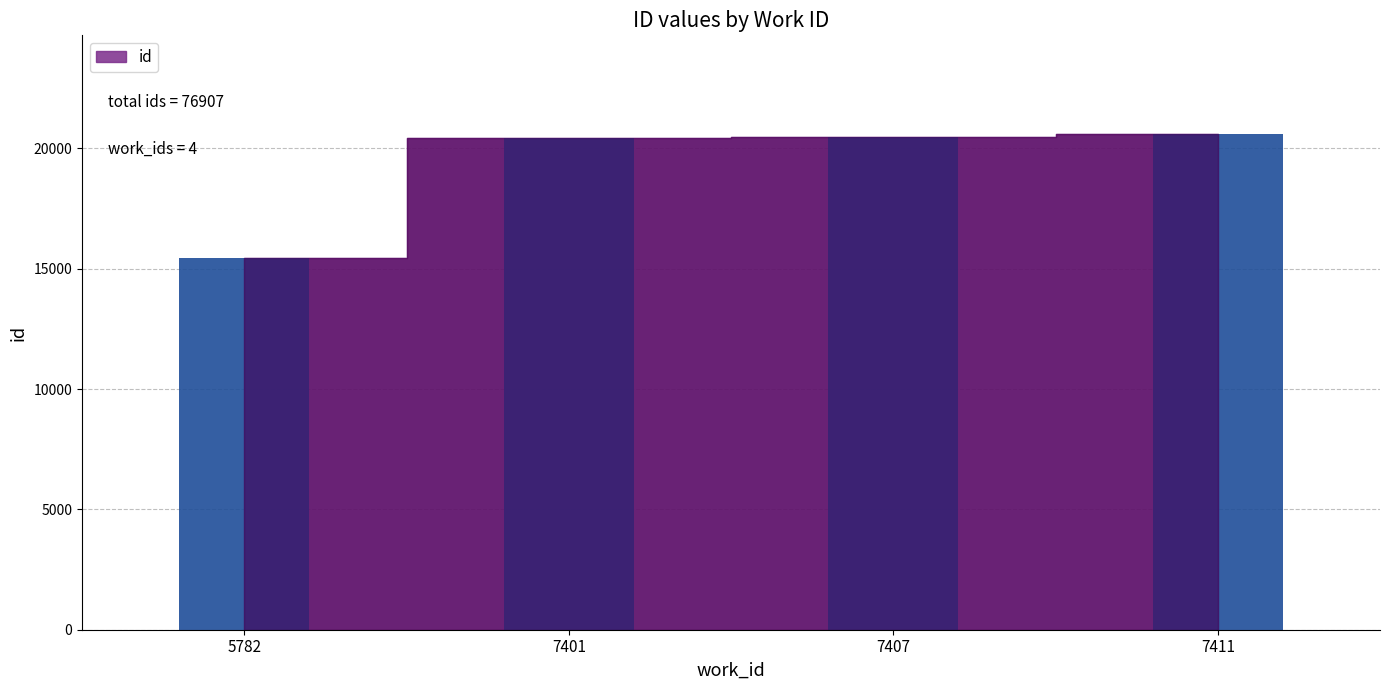

Reading right to left, transcribe all the data shown in this chart.

20578	20476	20425	15428